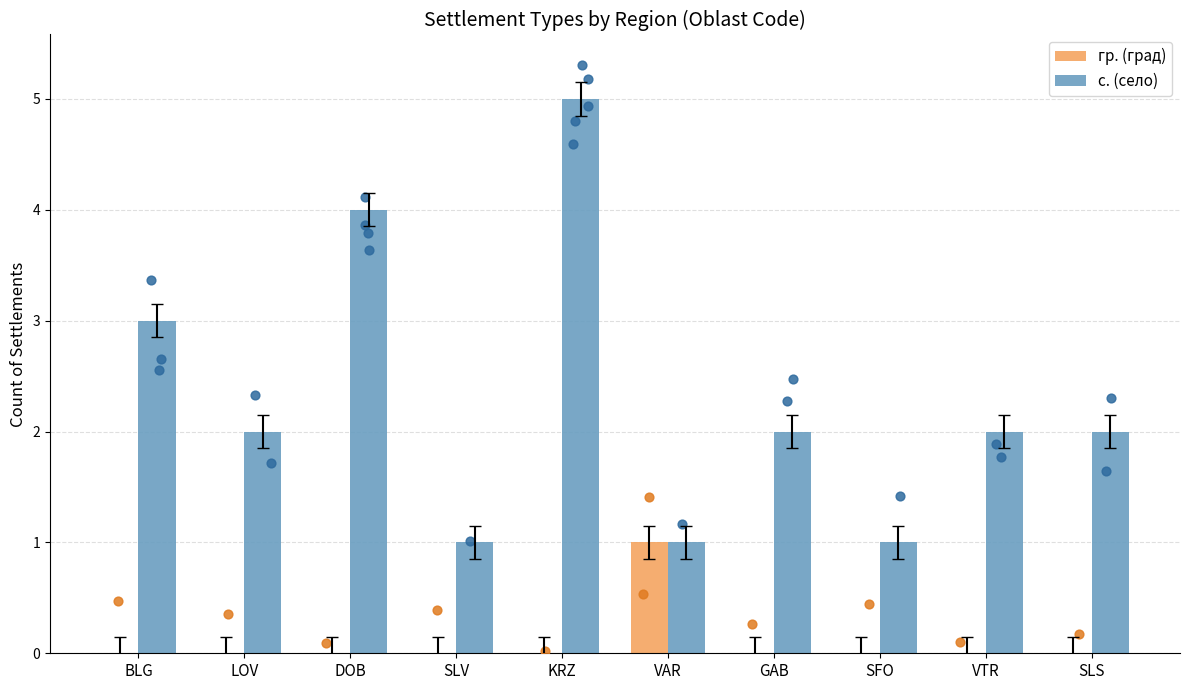

Is the value of гр. (град) at SFO greater than the value of с. (село) at GAB?

No